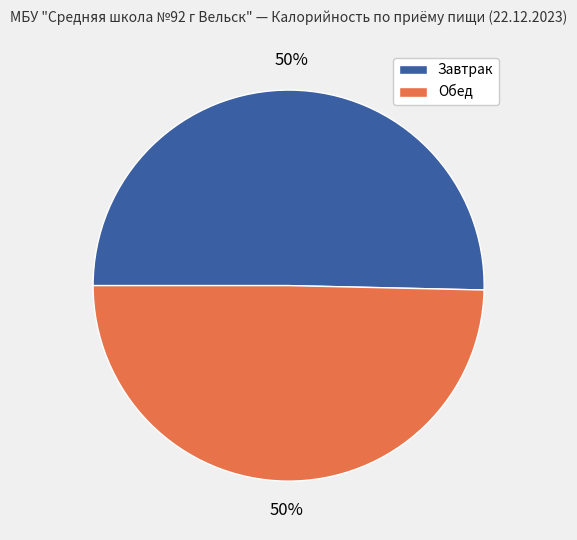

The Завтрак slice represents 63% of the pie. True or false?

False